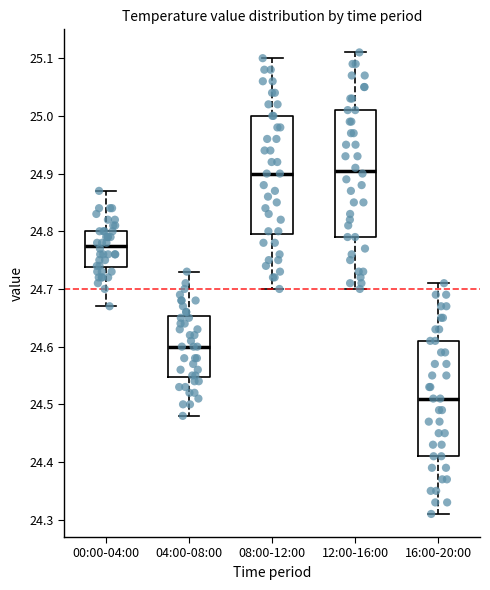

Reading left to right, read every box against the y-axis: the position of its median line, the range the box covers, and the ends of its whiskers. The values are not printed on the chart, so give them approximately, as read against the axis.

00:00-04:00: median 24.78, box 24.74 to 24.80, whiskers 24.67 to 24.87
04:00-08:00: median 24.60, box 24.55 to 24.65, whiskers 24.48 to 24.73
08:00-12:00: median 24.90, box 24.80 to 25.00, whiskers 24.70 to 25.10
12:00-16:00: median 24.91, box 24.79 to 25.01, whiskers 24.70 to 25.11
16:00-20:00: median 24.51, box 24.41 to 24.61, whiskers 24.31 to 24.71